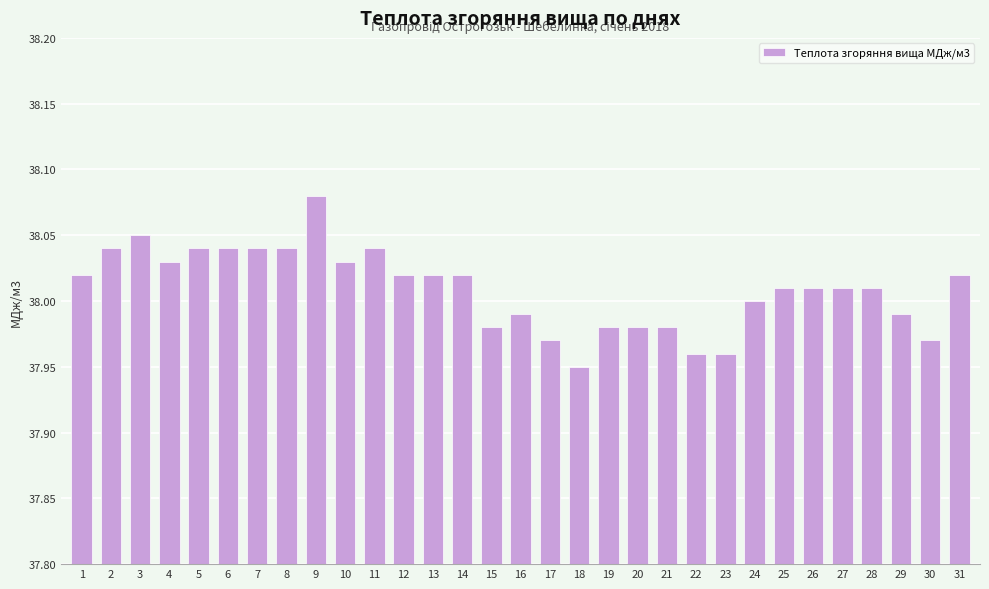

Which label corresponds to the largest value in the chart?

9